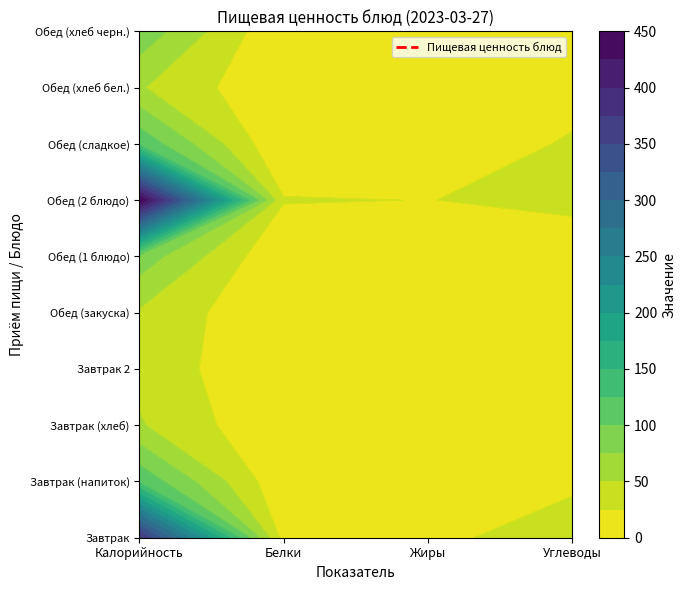

Count the number of data series in this chart.

10